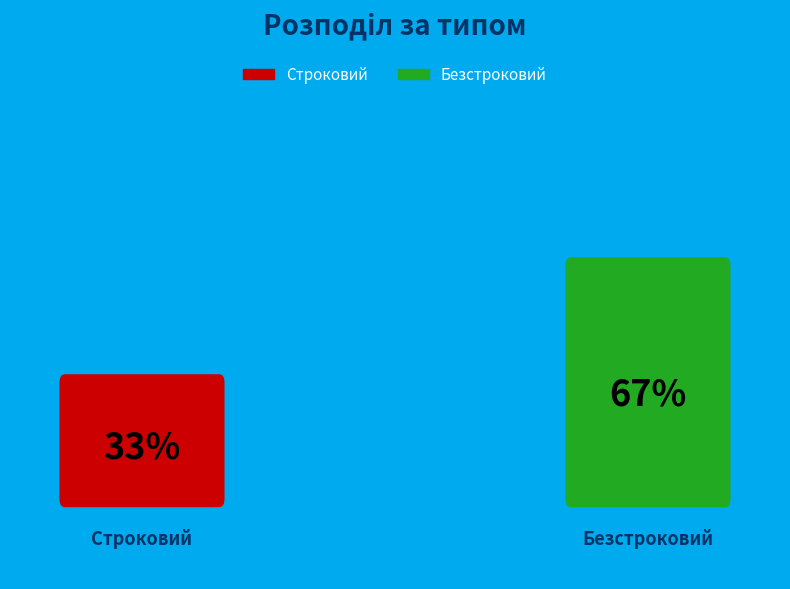

Which slice is the largest?

Безстроковий